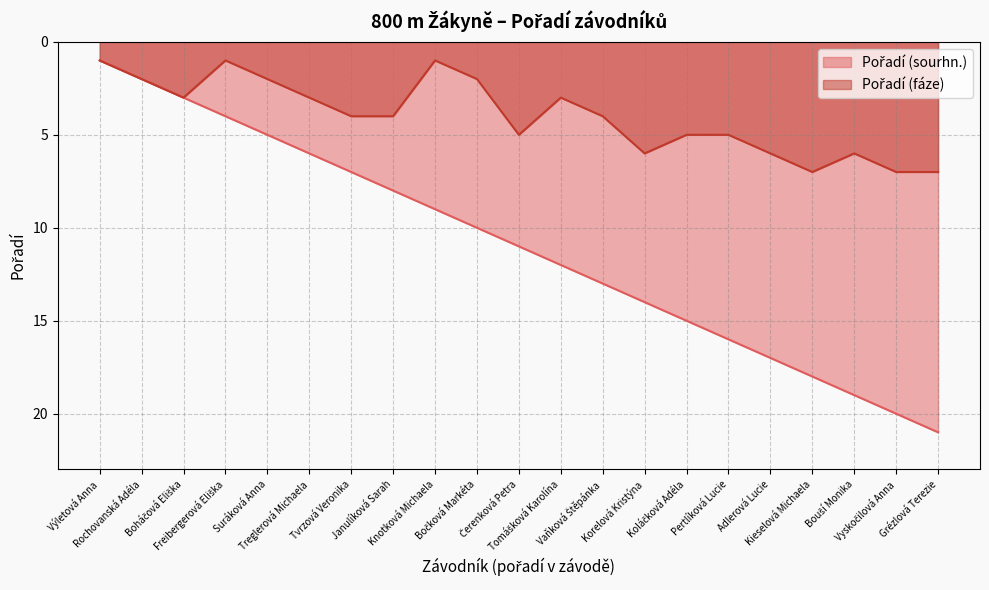

Does the chart have visible grid lines?

Yes